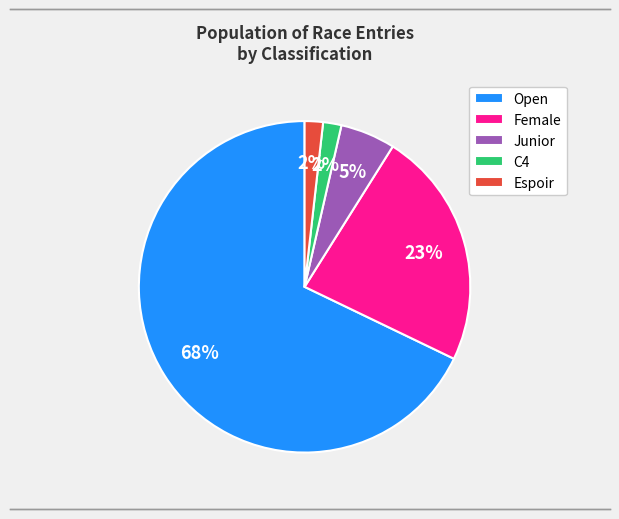

Do Open and Female together represent more than half of the pie?

Yes